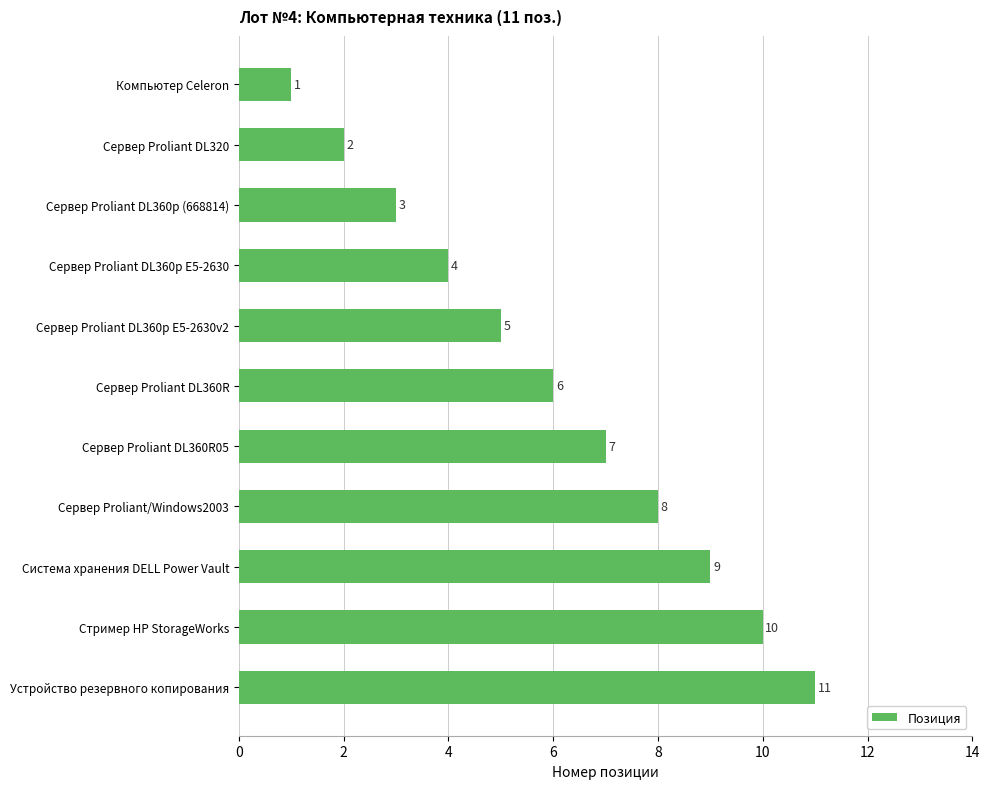

List the labels in order of value, largest first.

Устройство резервного копирования, Стример HP StorageWorks, Система хранения DELL Power Vault, Сервер Proliant/Windows2003, Сервер Proliant DL360R05, Сервер Proliant DL360R, Сервер Proliant DL360p E5-2630v2, Сервер Proliant DL360p E5-2630, Сервер Proliant DL360p (668814), Сервер Proliant DL320, Компьютер Celeron